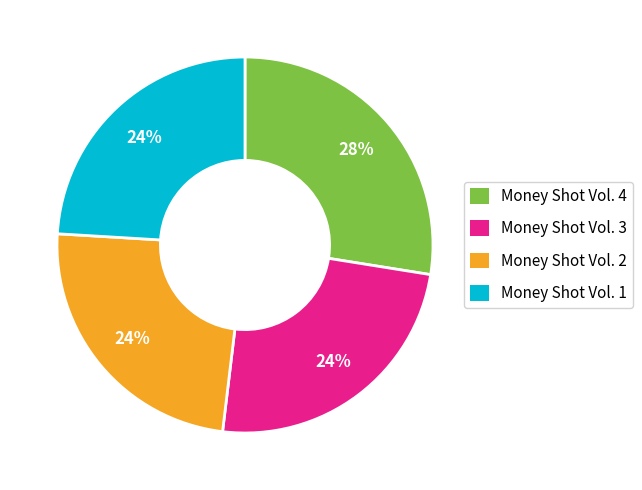

How many slices are in this pie chart?

4